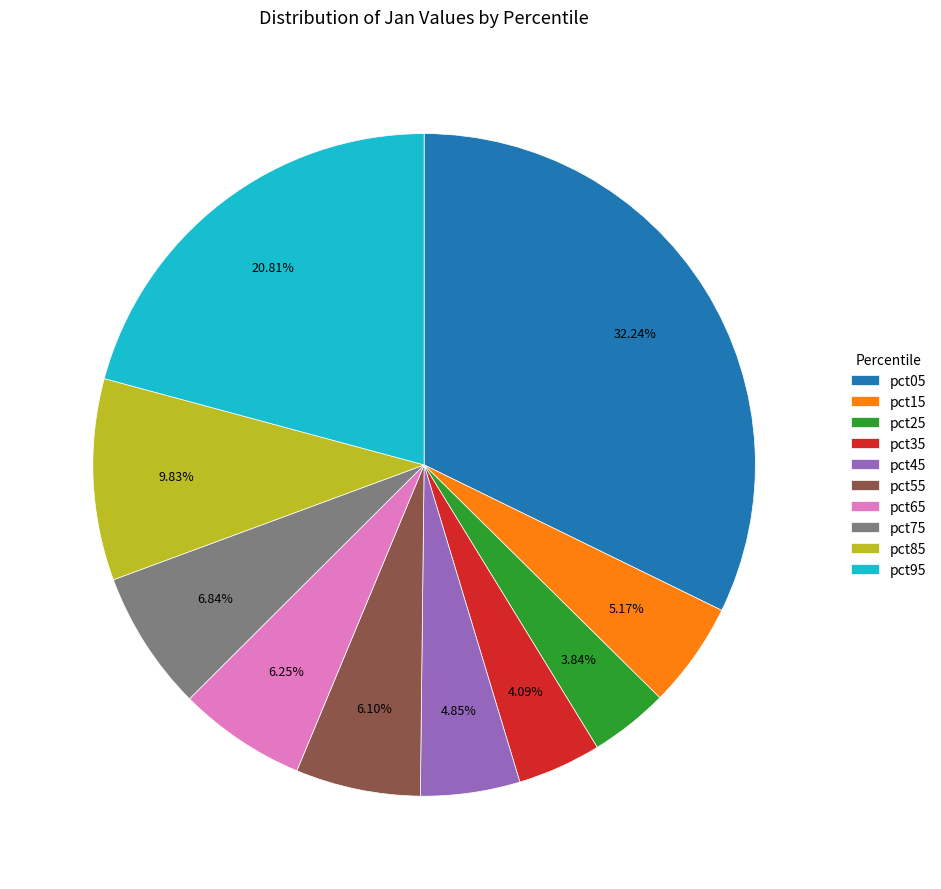

To the nearest percent, what percentage of the pie is pct15?

5%